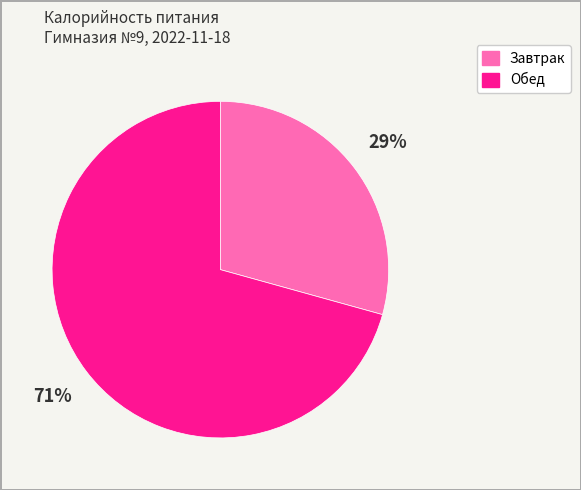

To the nearest percent, what is the combined percentage of Завтрак and Обед?

100%